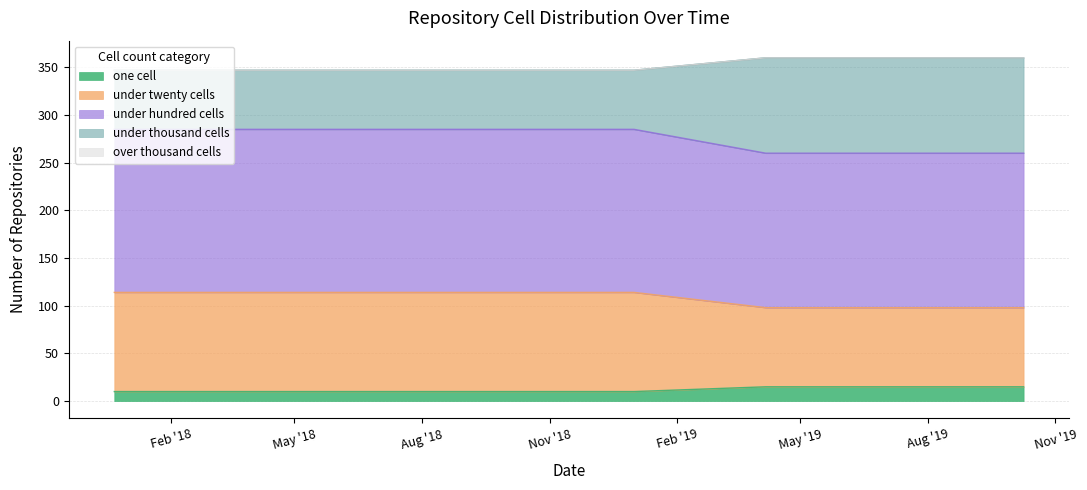

What is the sum of the one_cell values at 2019-07-01 and 2019-04-06?

30